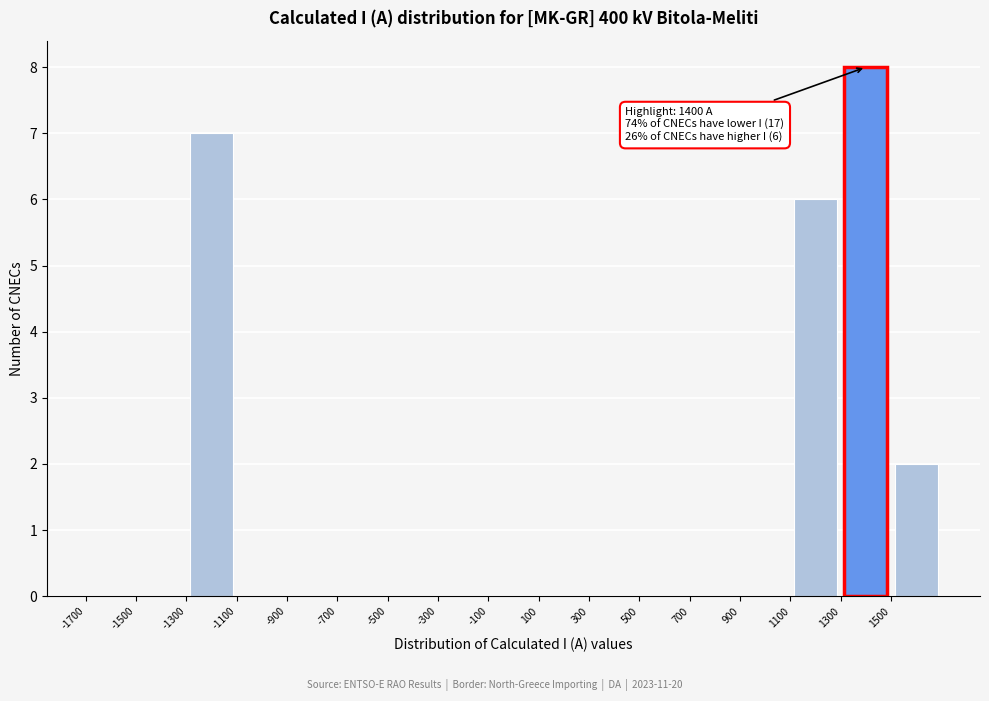

Over which range of the x-axis is the bar tallest?

1300 to 1500